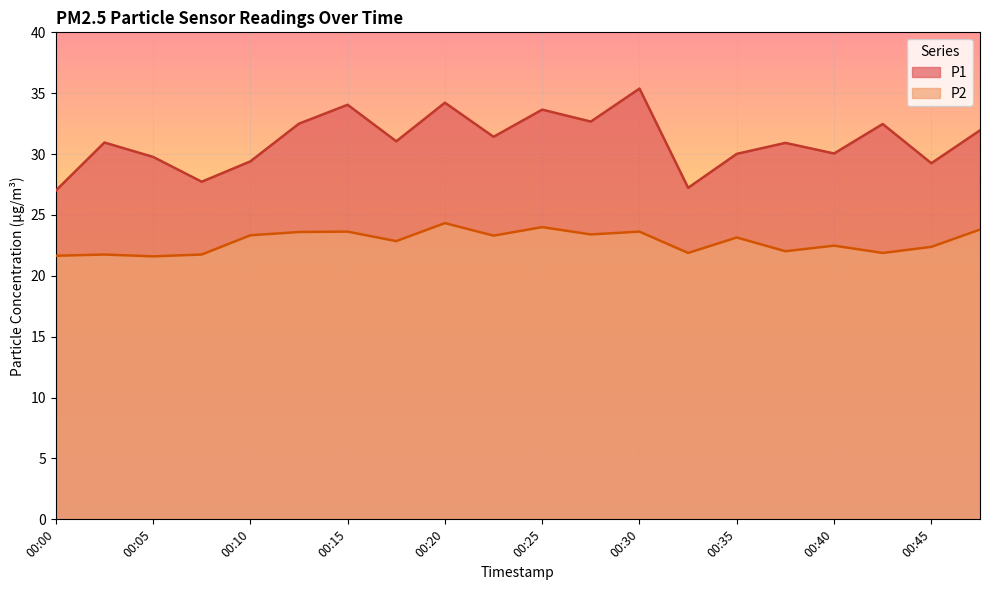

True or false: P1 has more than 2 interior local peaks.

True